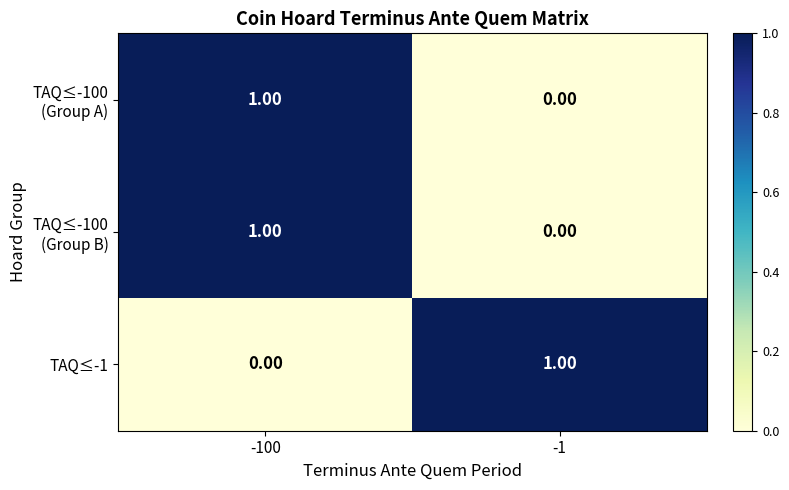

List the labels in order of TAQ≤-1 value, smallest first.

-100, -1